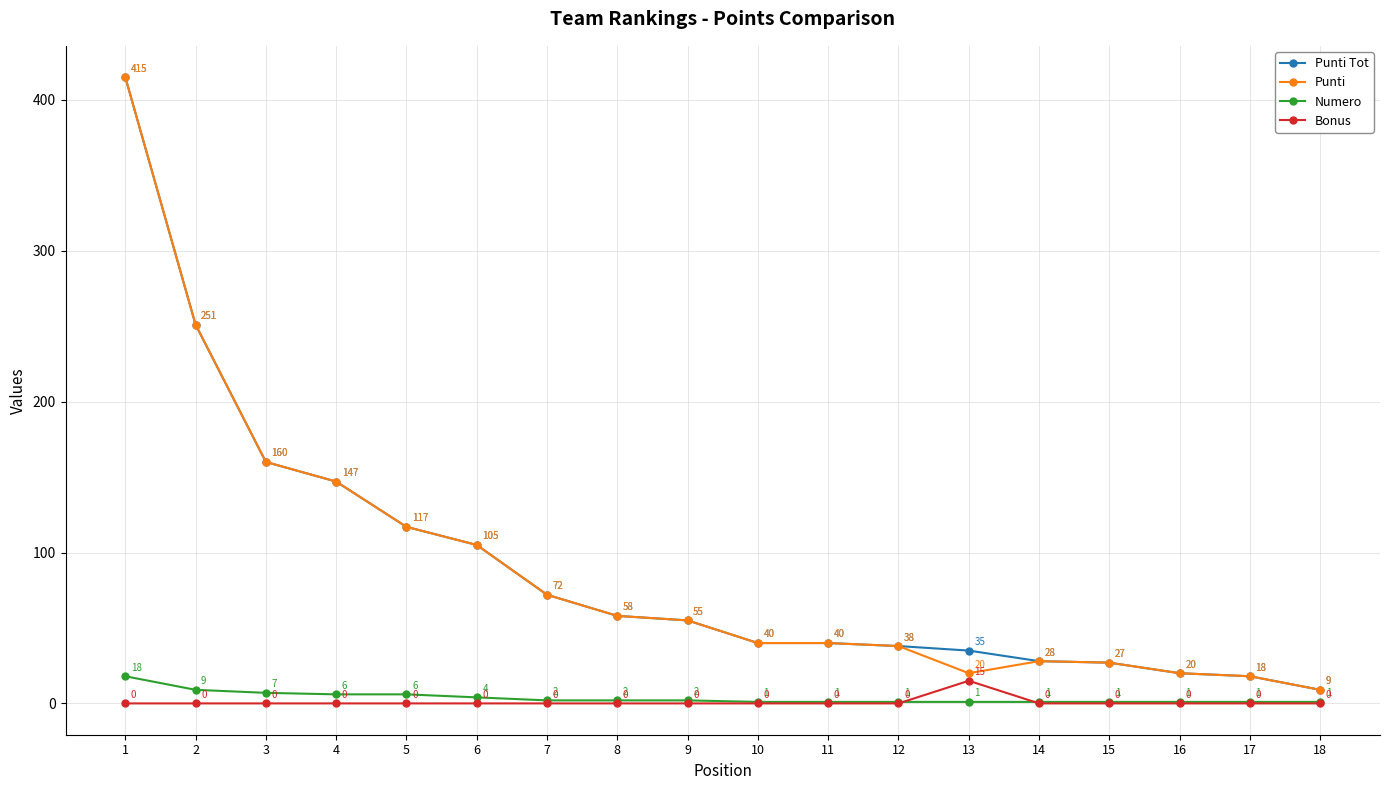

What is the value of the Punti point at the 12th from the left?

38